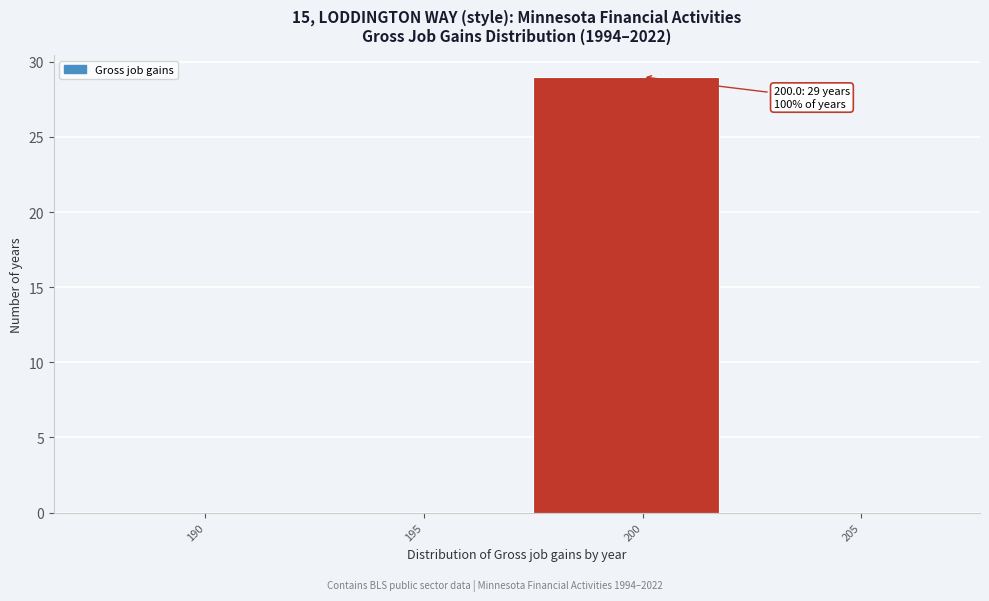

Reading left to right, list all the values displayed in this chart.

190=0	195=0	200=29	205=0